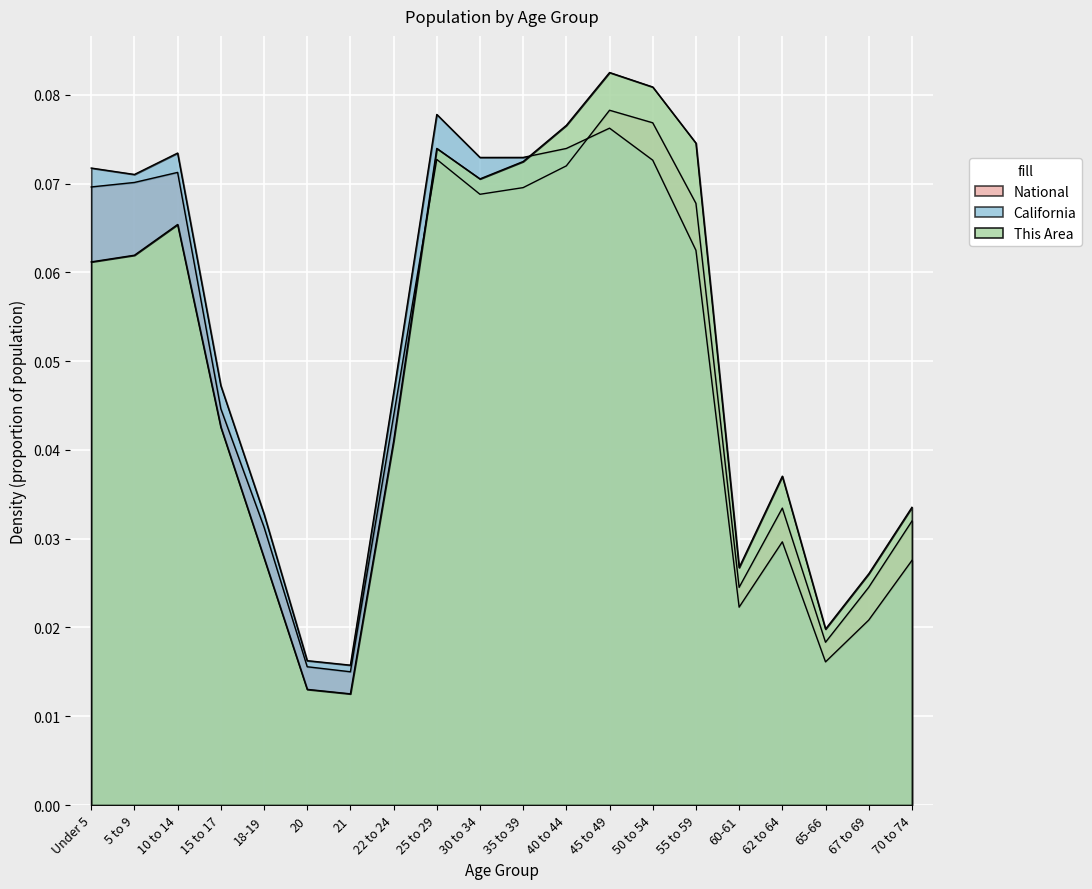

Between which two adjacent categories do California and This Area first intersect?

35 to 39 and 40 to 44